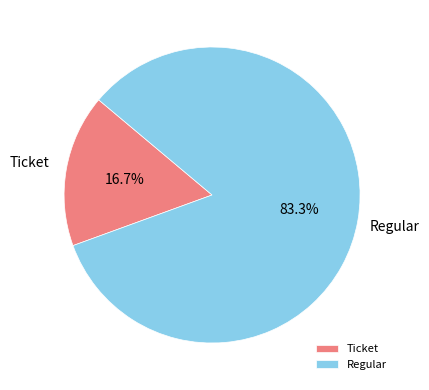

What is the largest slice in the pie chart?

Regular